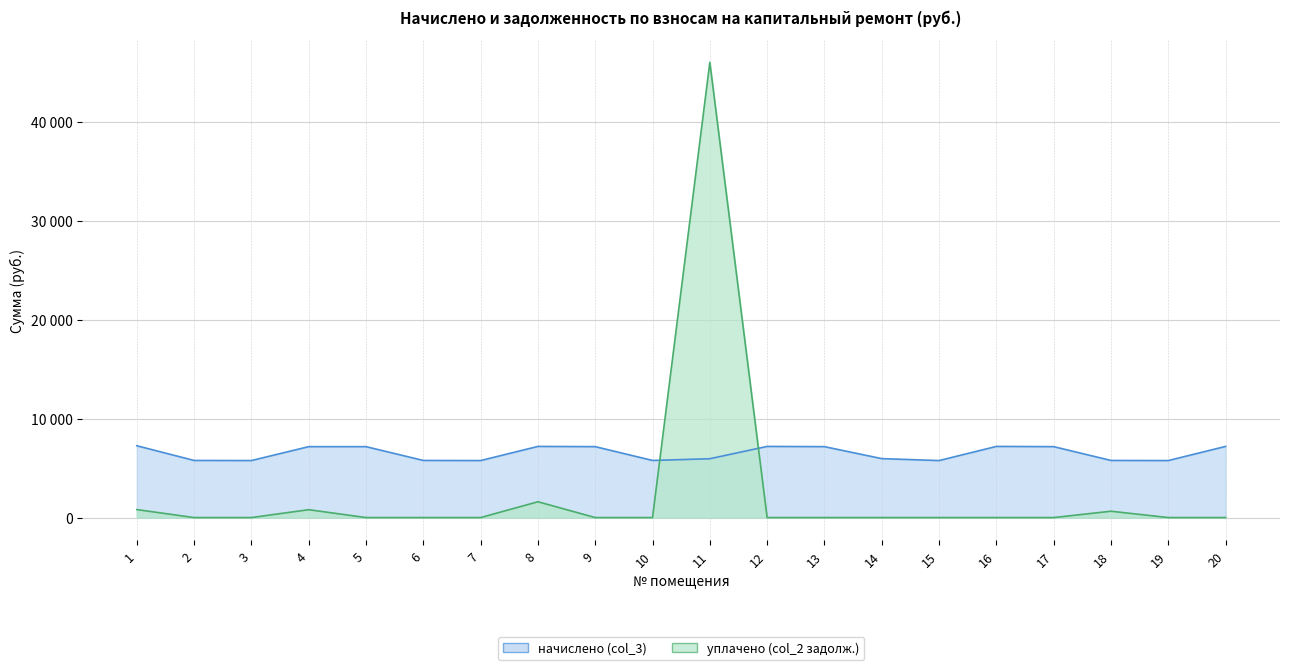

Reading left to right, extract all data points from this chart.

начислено (col_3): 7257.6	5771.5	5760.0	7165.4	7165.4	5771.5	5760.0	7188.5	7165.5	5771.5	5944.3	7188.5	7165.5	5955.8	5760.0	7188.5	7165.4	5771.5	5760.0	7188.5
уплачено (col_2 задолж.): 806.4	0.0	0.0	796.2	0.0	0.0	0.0	1597.4	0.0	0.0	46000.3	0.0	0.0	0.0	0.0	0.0	0.0	641.3	0.0	0.0